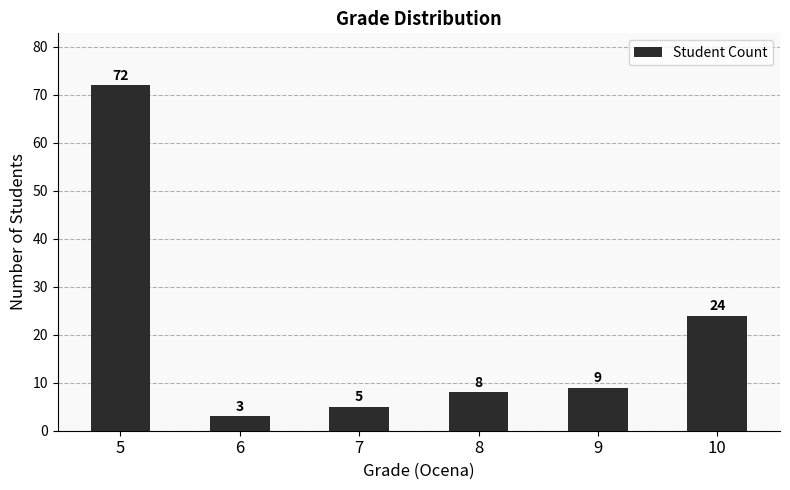

Are the bars grouped side by side (vs. stacked)?

No